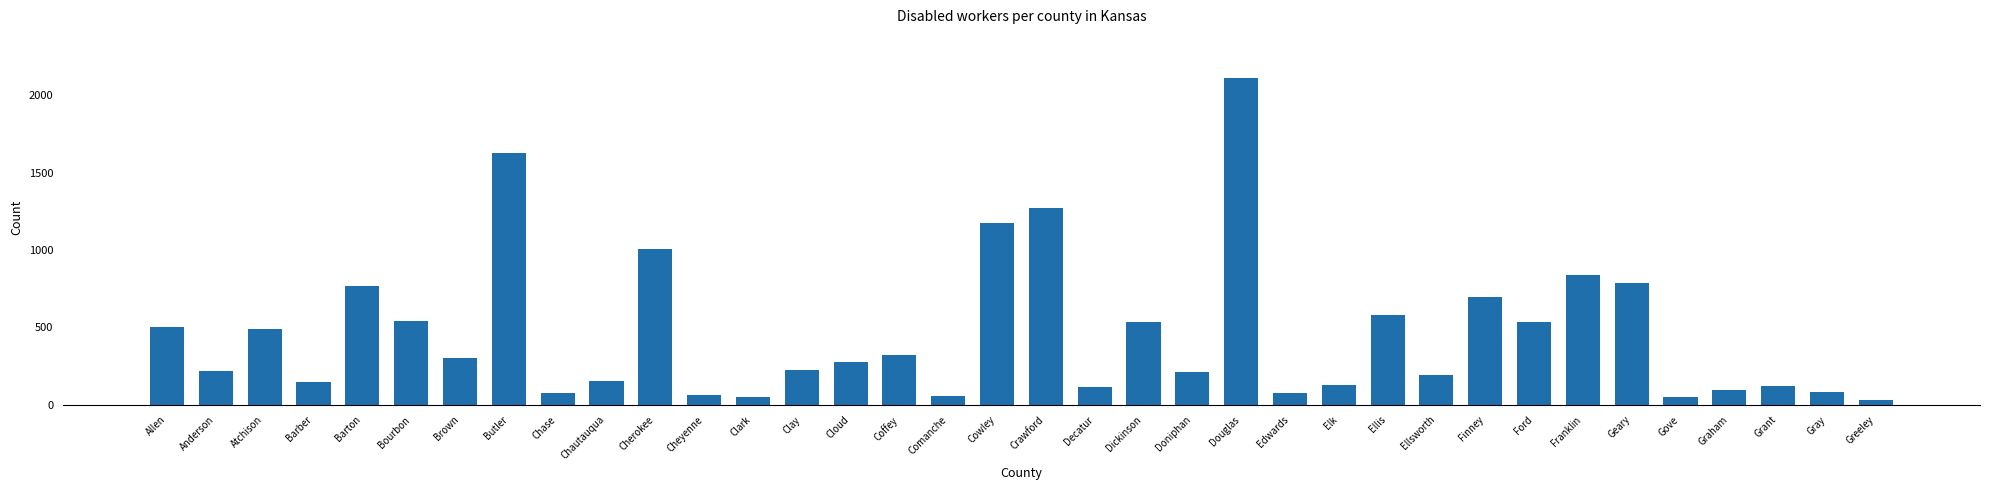

What is the sum of the values at Gove and Elk?

180